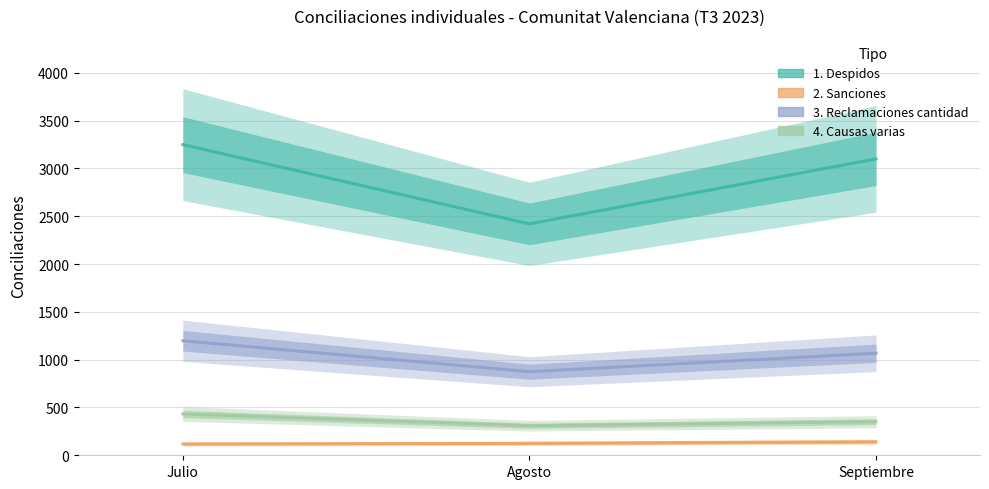

Is it true that 3. Reclamaciones cantidad equals 346 at Julio?

False